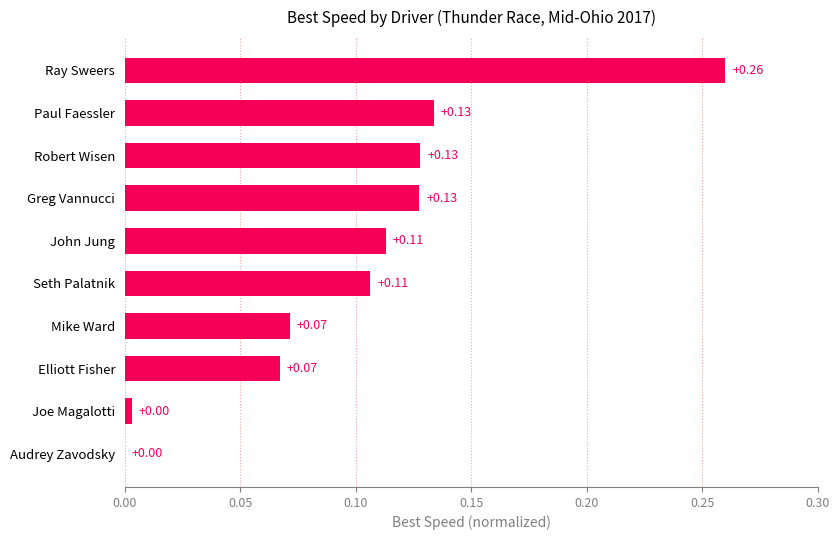

How many series are shown in this chart?

1